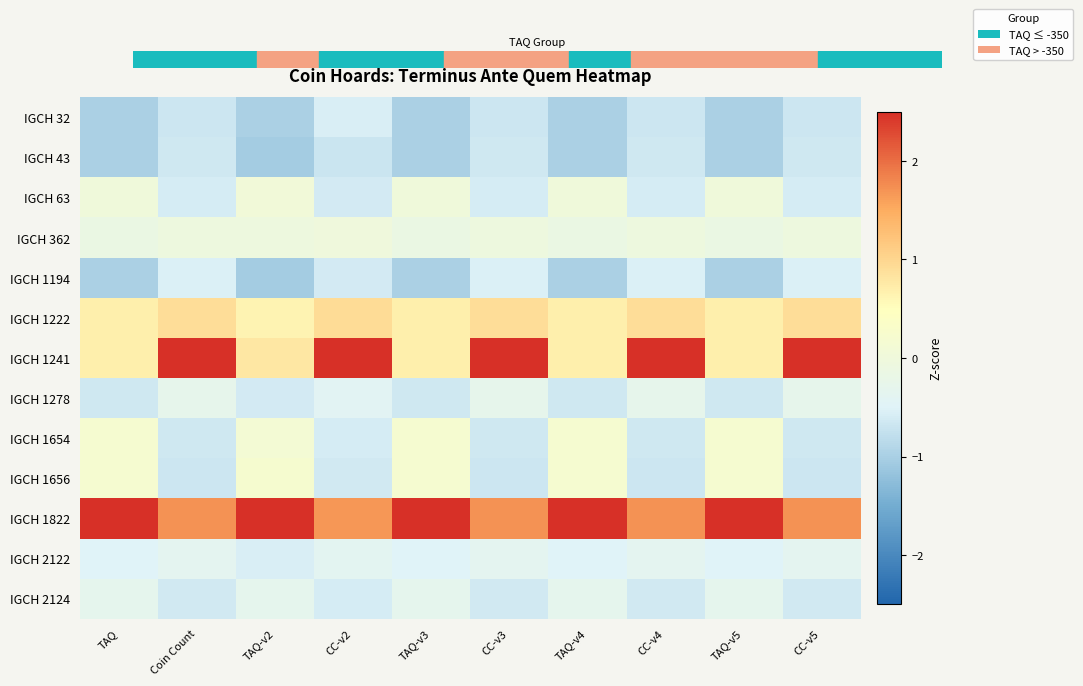

At which category is the sum across all series the highest?

TAQ